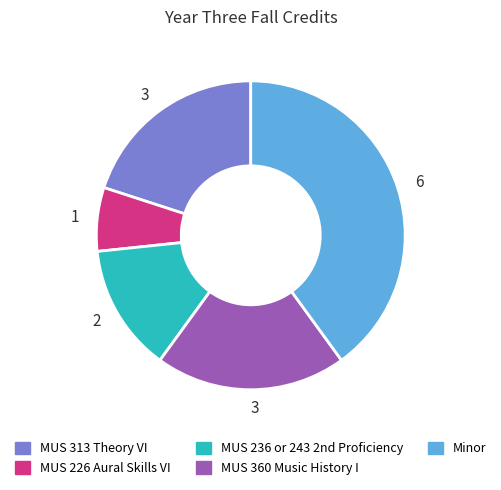

Is there any slice that represents more than half of the pie?

No